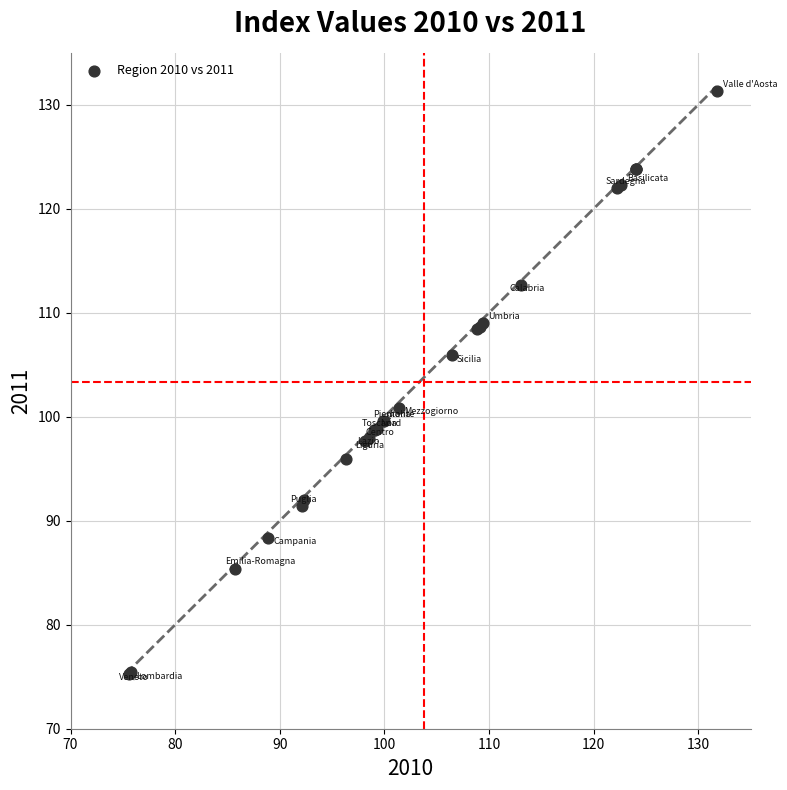

What Y value in the scatter plot is closest to 103?

100.9